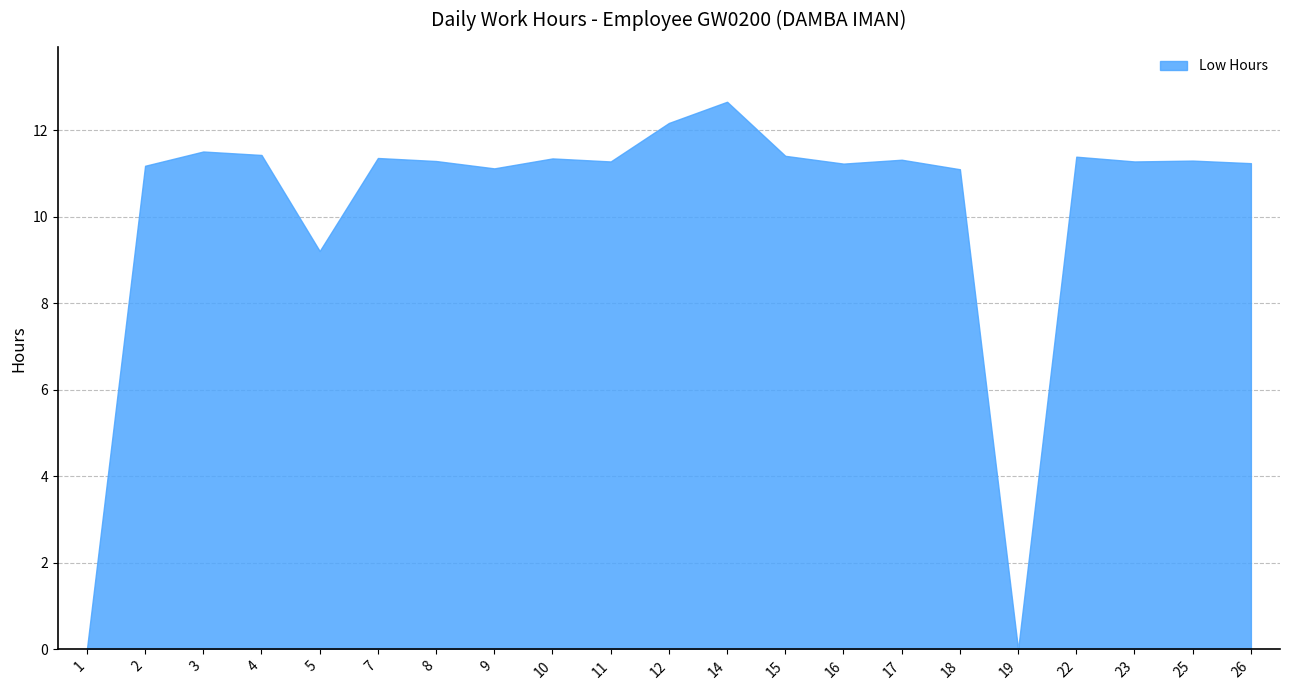

Reading left to right, list all the values displayed in this chart.

1=0.0	2=11.2	3=11.5	4=11.4	5=9.2	7=11.4	8=11.3	9=11.1	10=11.3	11=11.3	12=12.2	14=12.7	15=11.4	16=11.2	17=11.3	18=11.1	19=0.0	22=11.4	23=11.3	25=11.3	26=11.2